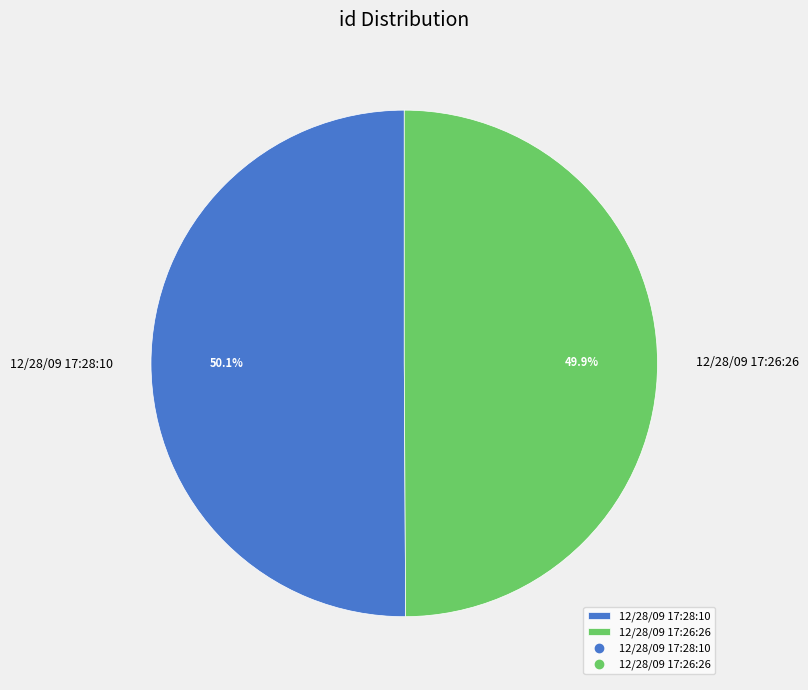

Is the sum of 12/28/09 17:26:26 and 12/28/09 17:28:10 greater than half?

Yes